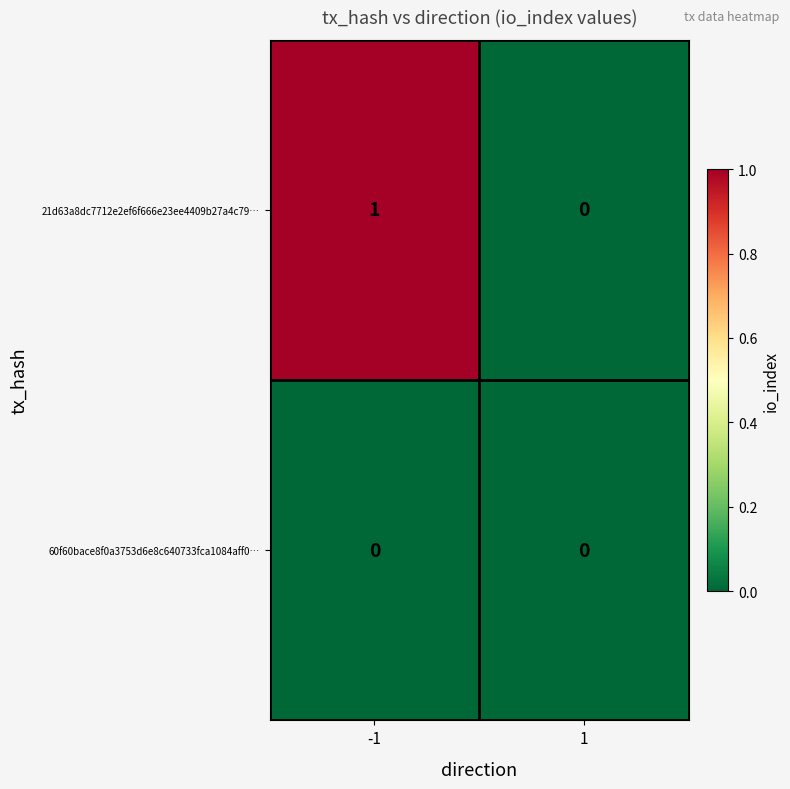

How many values in the 21d63a8dc7712e2ef6f666e23ee4409b27a4c79… series are below 1?

1